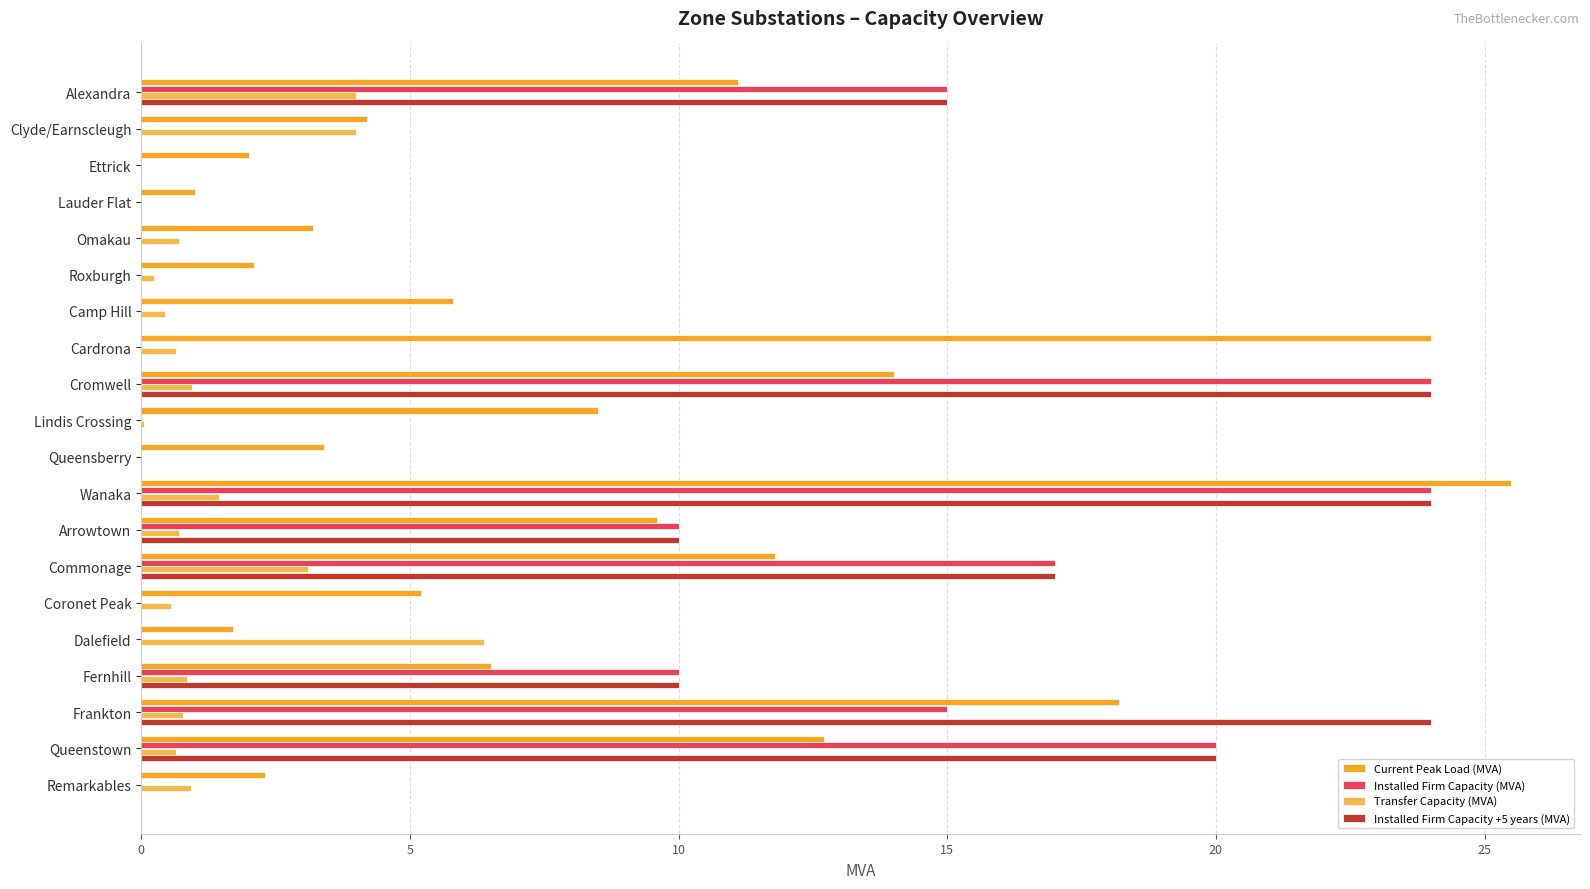

What is the sum of all Current Peak Load (MVA) values?

172.8